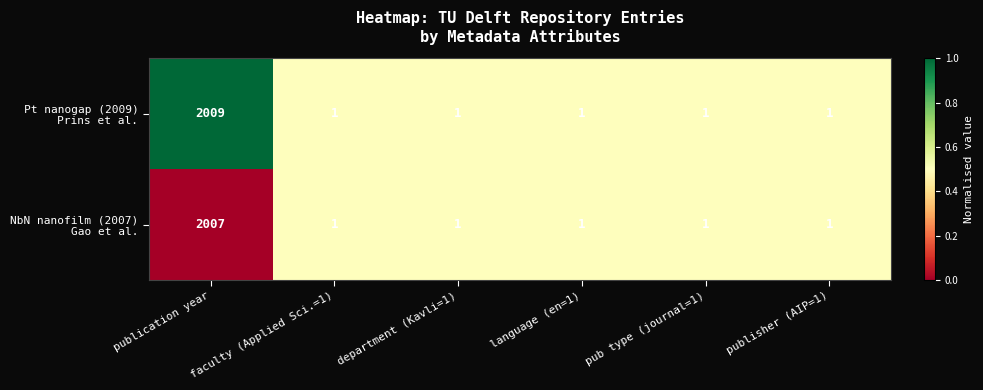

At which category is the sum across all series the highest?

publication year